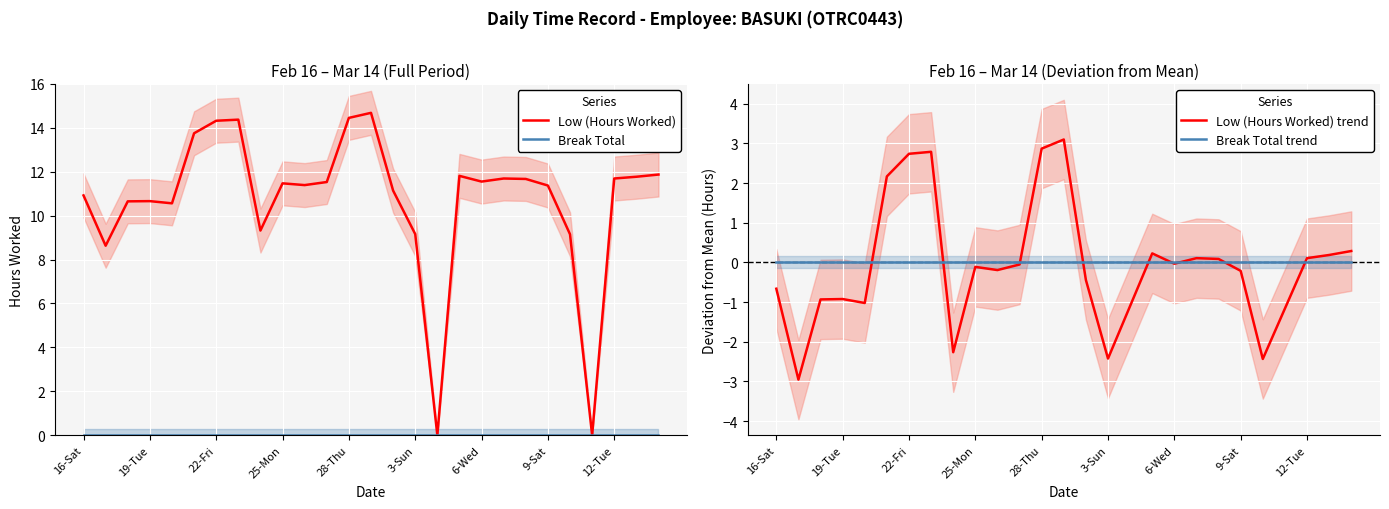

How many values are above zero?

25